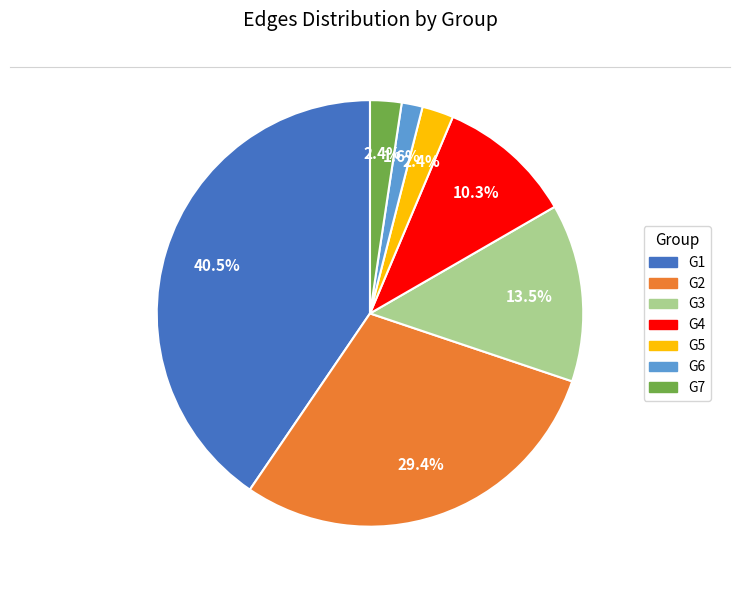

To the nearest percent, what percentage of the pie is G4?

10%